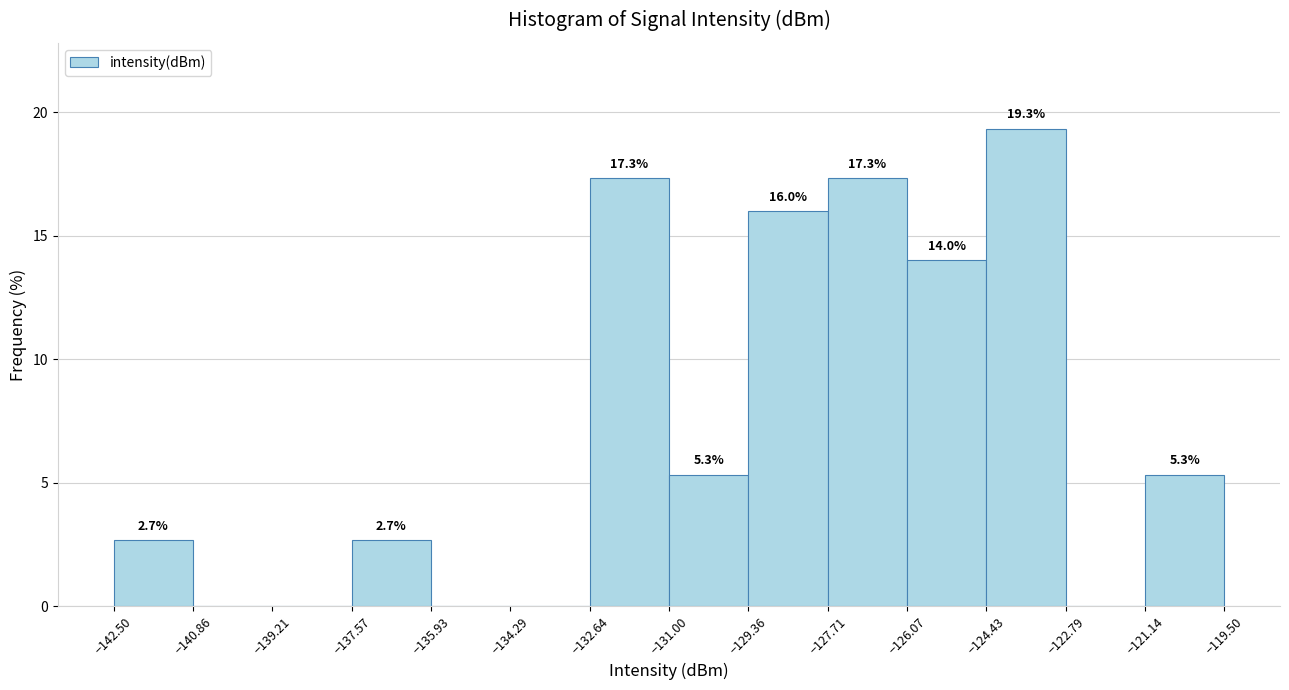

Over which range of the x-axis is the bar tallest?

-124.43 to -122.79